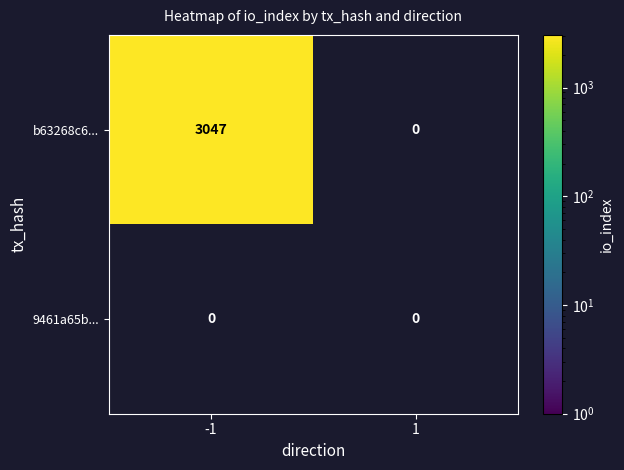

List the labels in order of 9461a65b6e1ab658cb88f96cf8a48fa46212a92 value, smallest first.

-1, 1